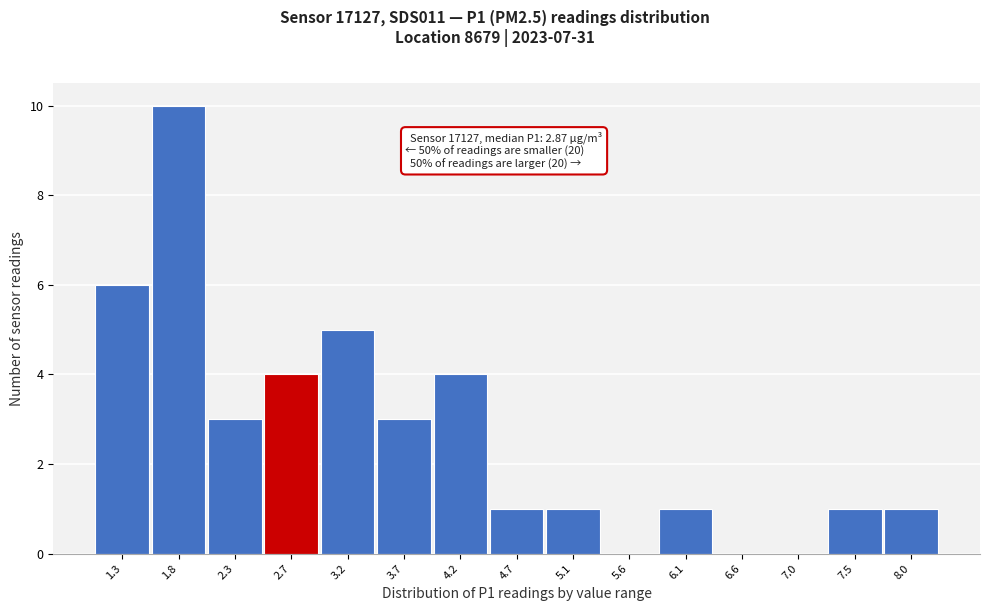

Reading left to right, what are all the values shown in this chart?

1.3=6	1.8=10	2.3=3	2.7=4	3.2=5	3.7=3	4.2=4	4.7=1	5.1=1	5.6=0	6.1=1	6.6=0	7.0=0	7.5=1	8.0=1